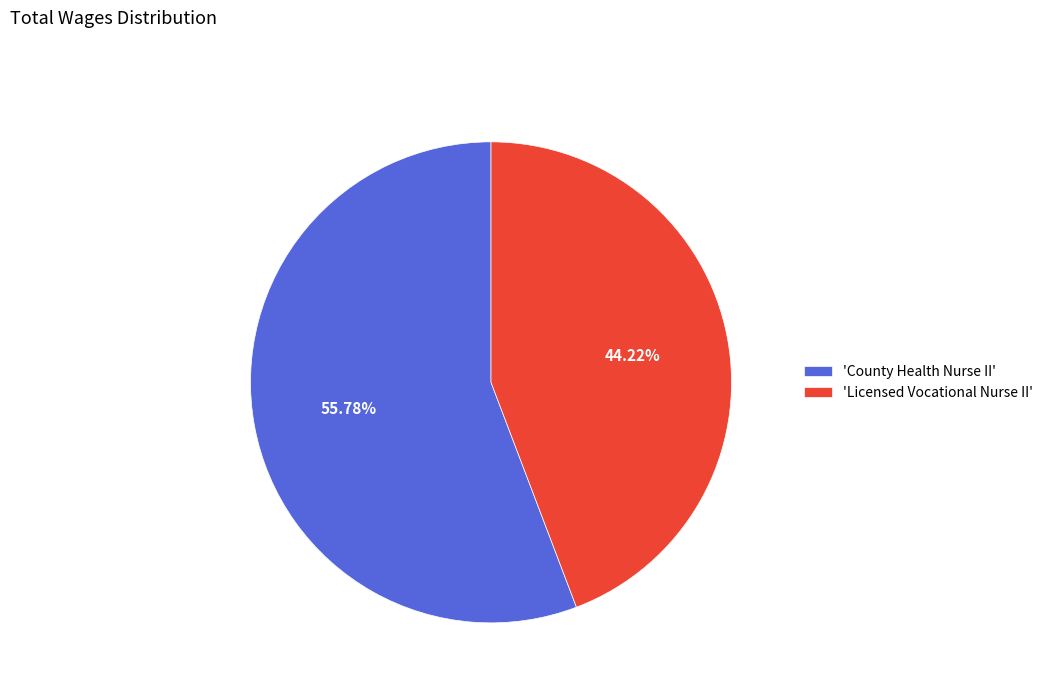

Which category has the smallest portion of the pie?

'Licensed Vocational Nurse II'